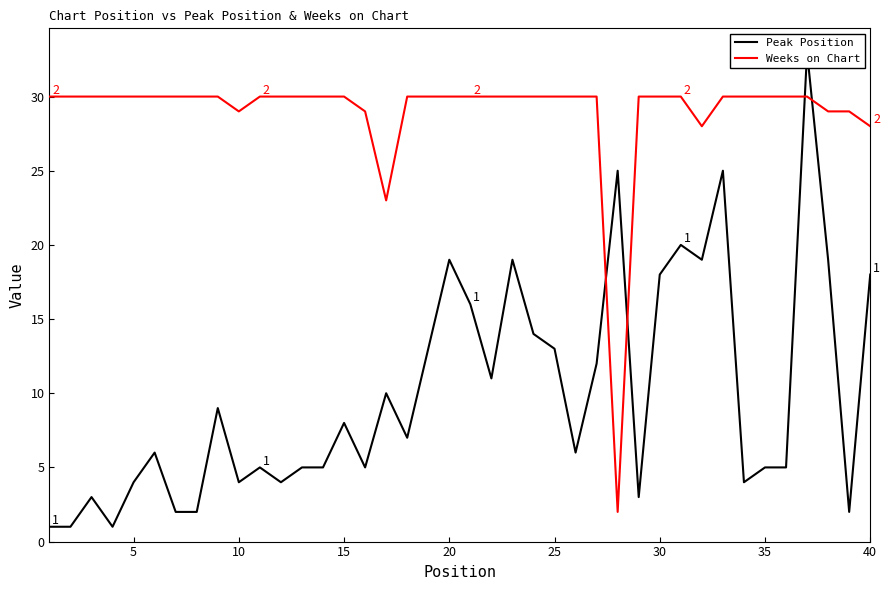

What is the average value of the Peak Position series?

10